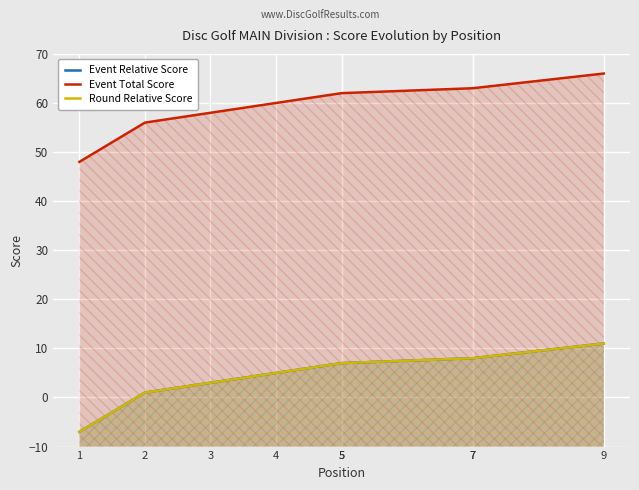

What are all the series names shown in the legend?

Event Relative Score, Event Total Score, Round Relative Score